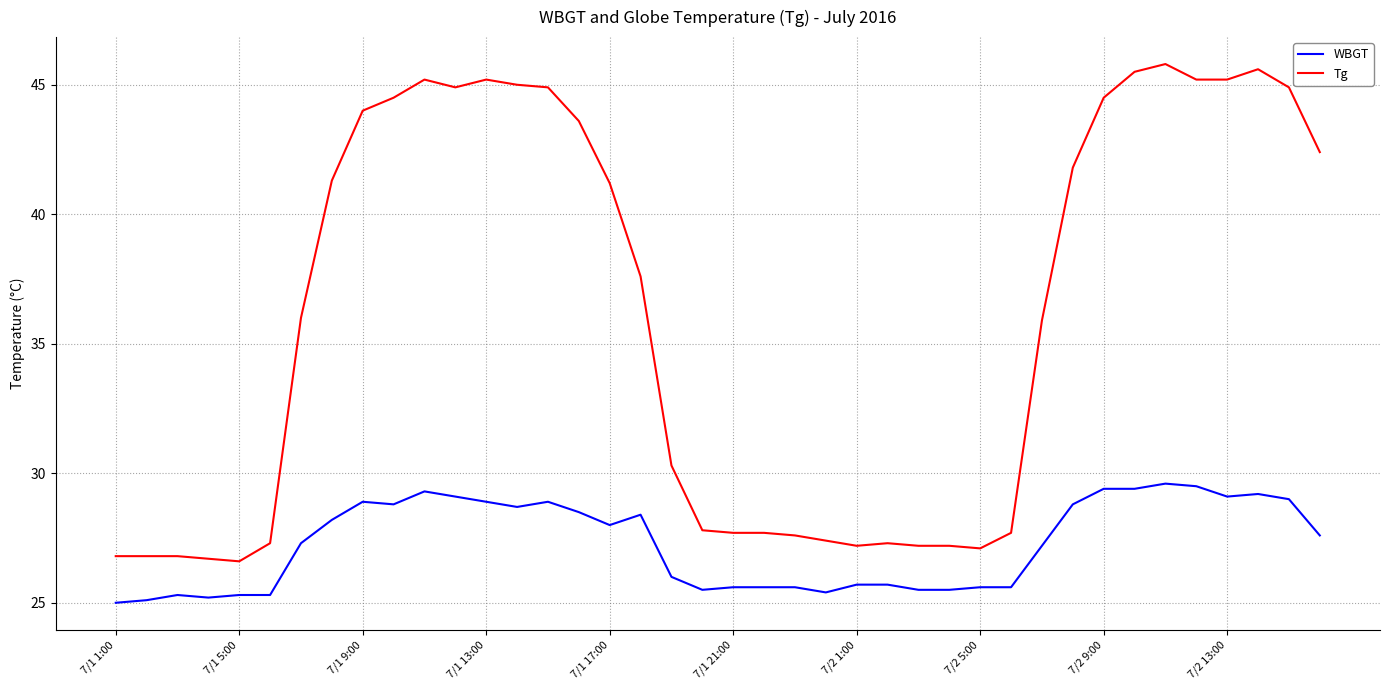

Which series has the largest total across all categories?

Tg